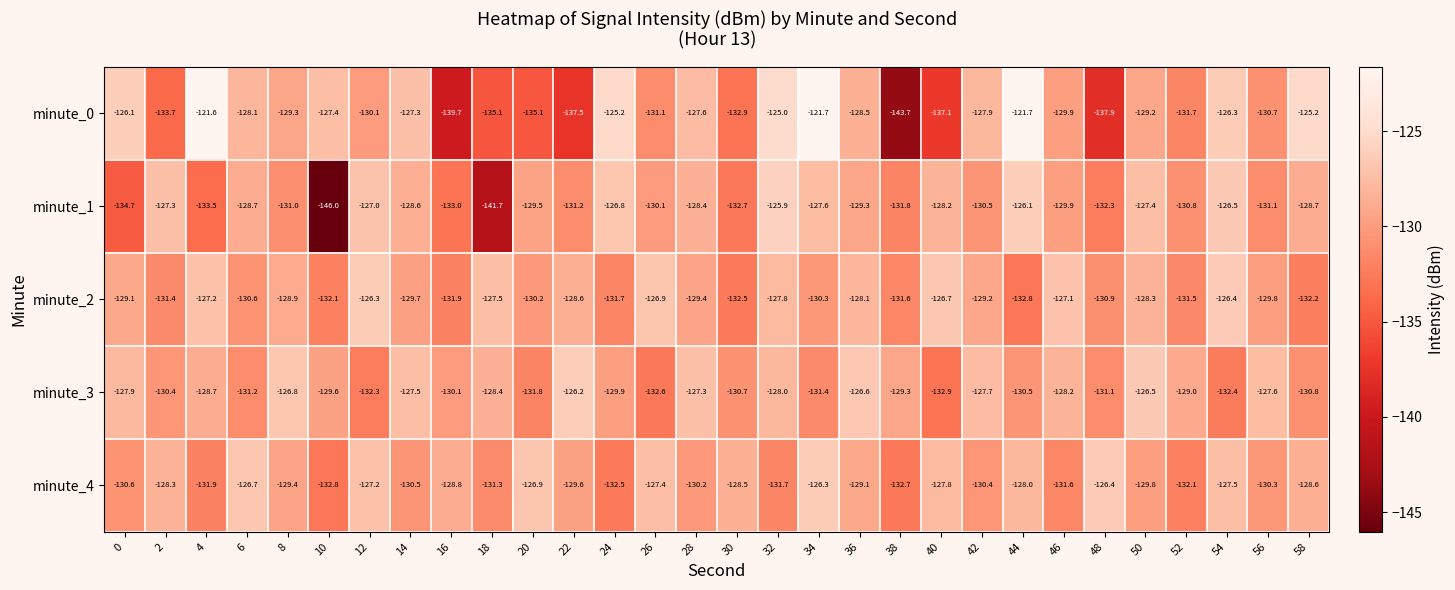

The value of minute_2 at 48 is -130.9. True or false?

True